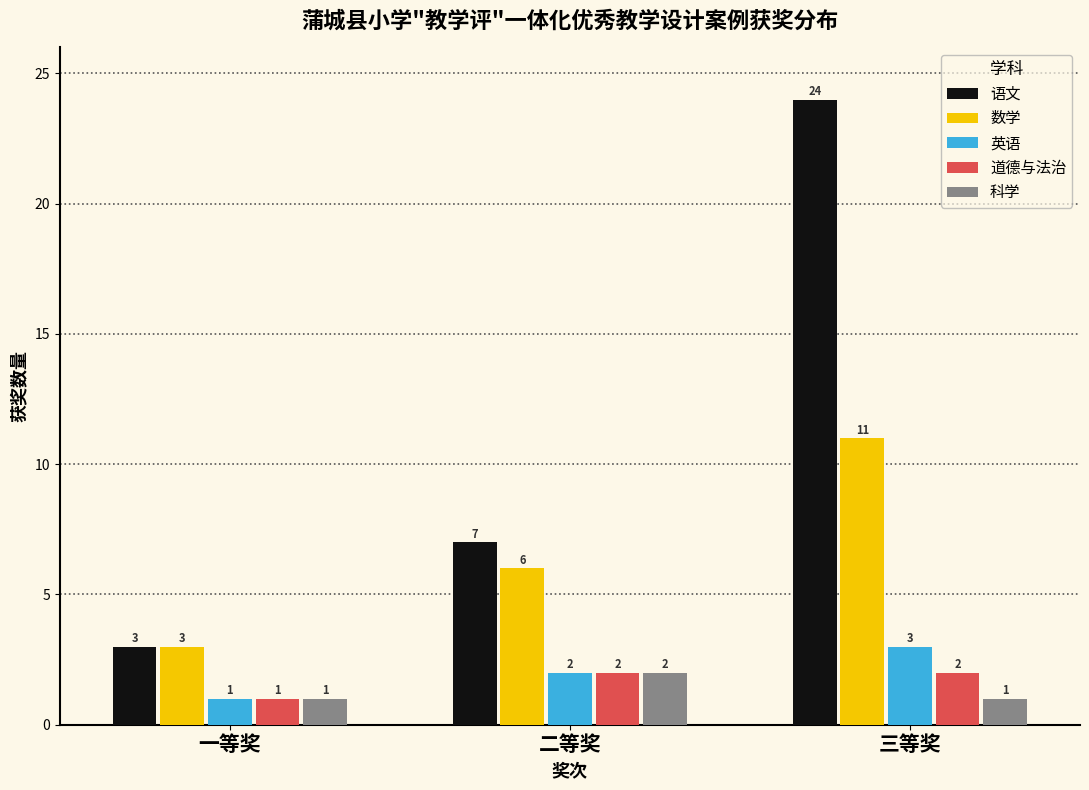

Reading right to left, list all the values displayed in this chart.

语文: 24	7	3
数学: 11	6	3
英语: 3	2	1
道德与法治: 2	2	1
科学: 1	2	1